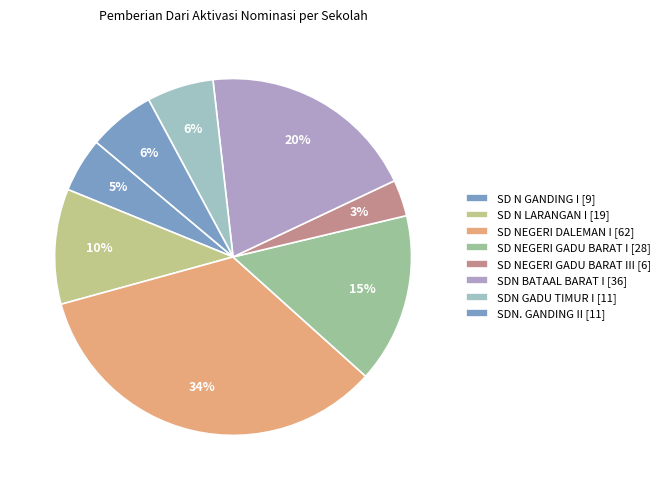

How many segments does this pie chart have?

8